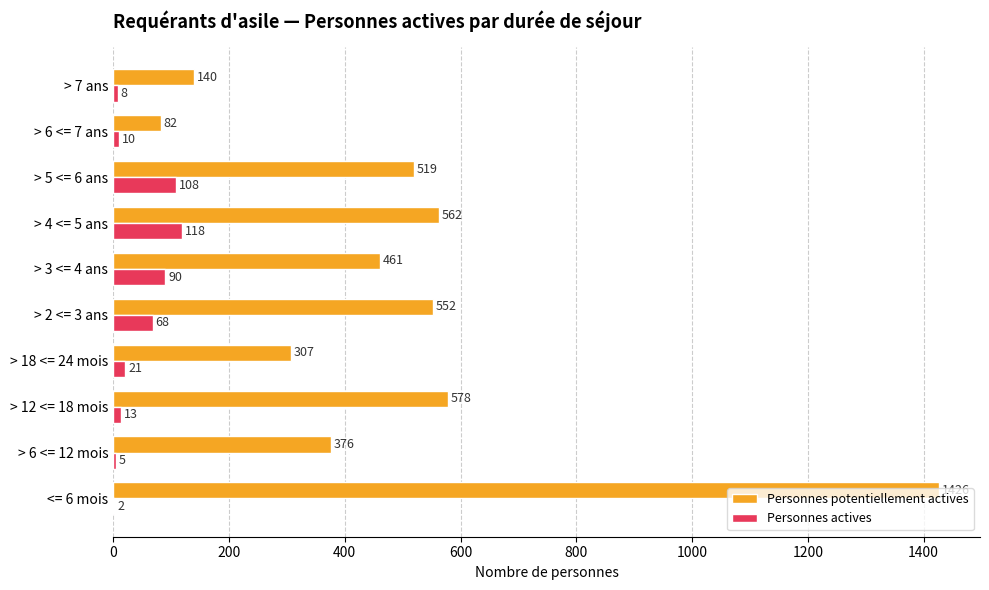

What is the highest value of the Personnes potentiellement actives series?

1426